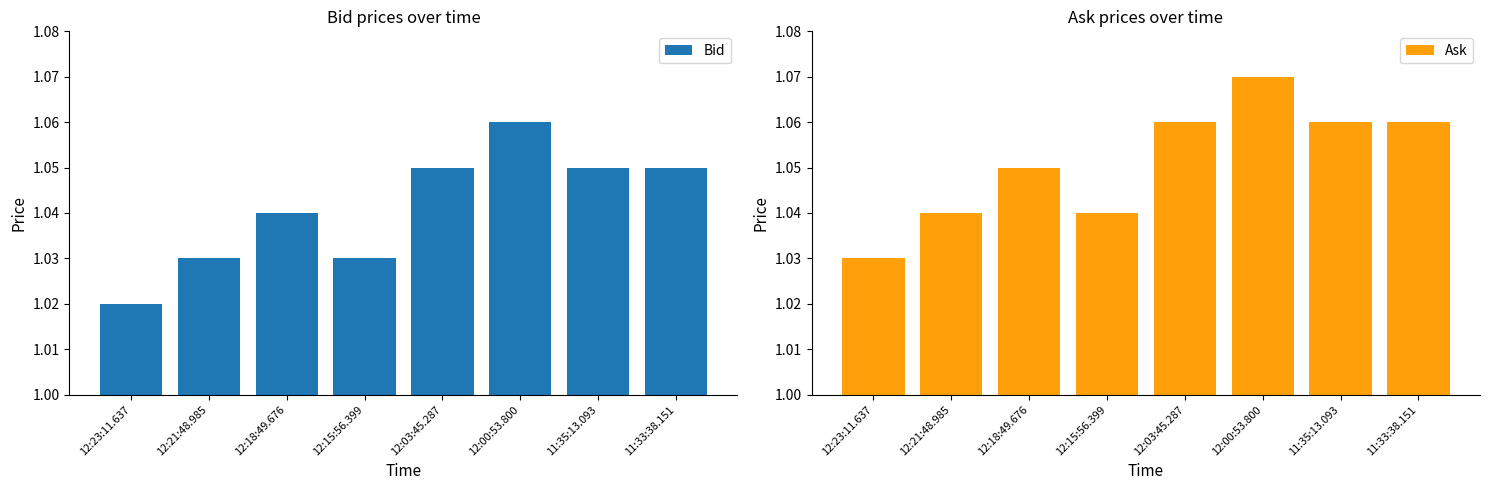

Which series has the largest total across all categories?

Ask